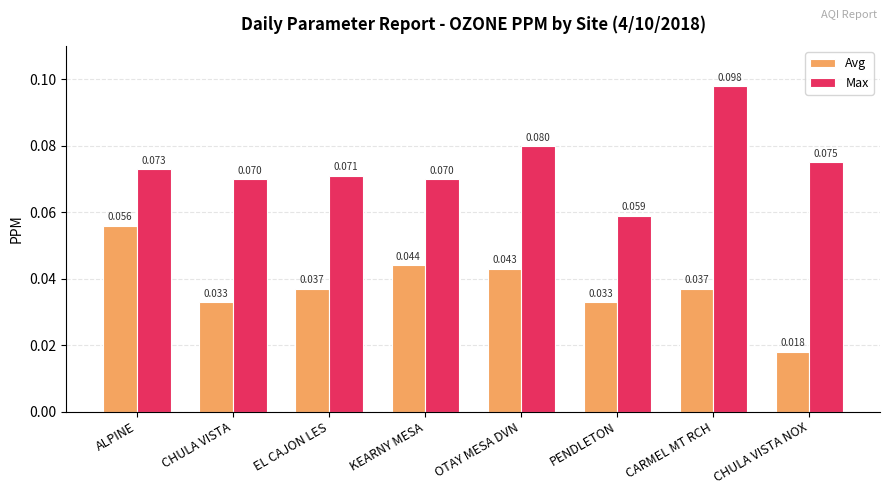

Where is Avg nearest to the value 0?

CHULA VISTA NOX